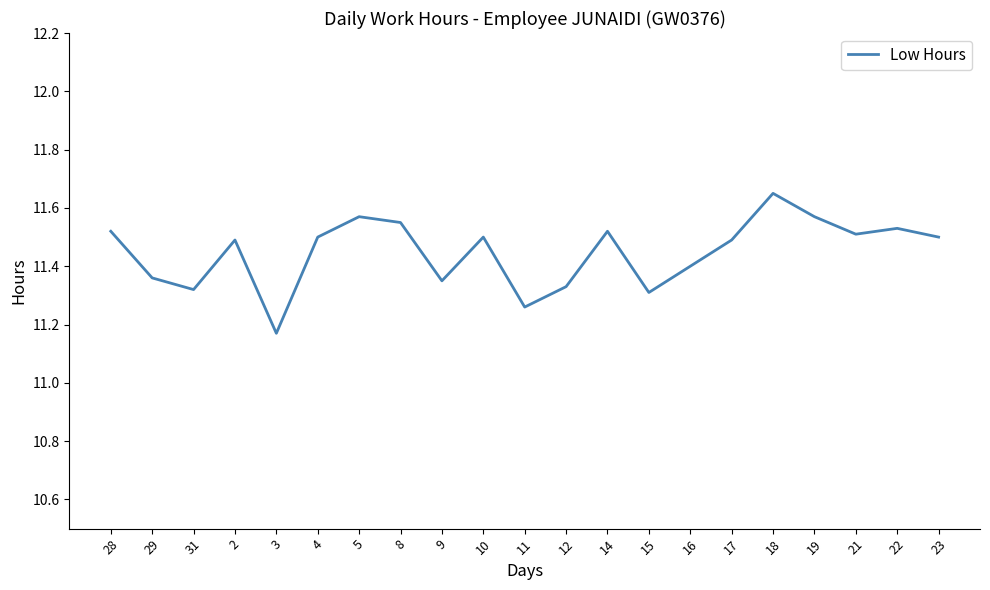

How many distinct data groups are displayed?

1